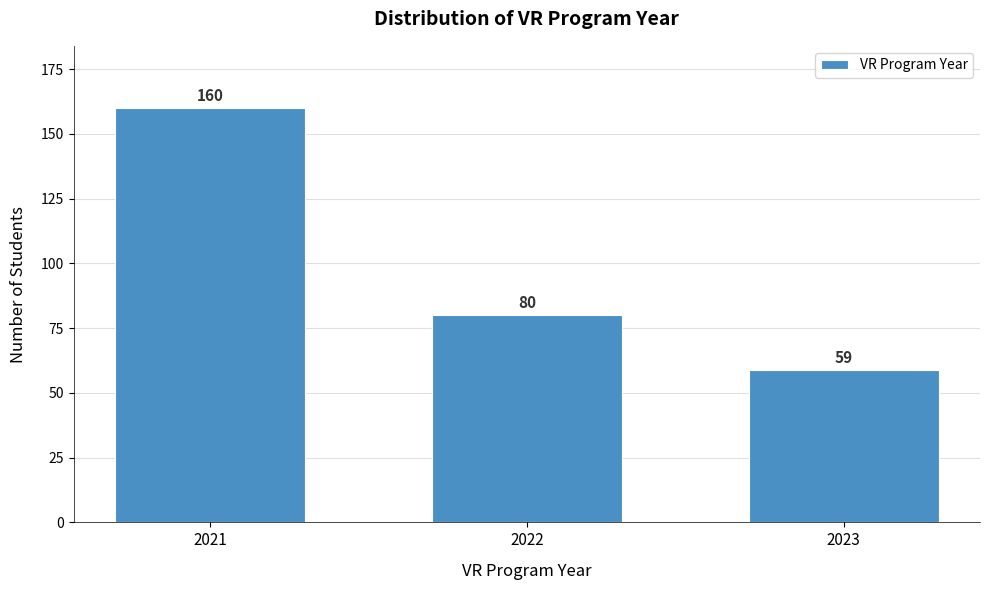

Reading left to right, what are all the values shown in this chart?

160	80	59